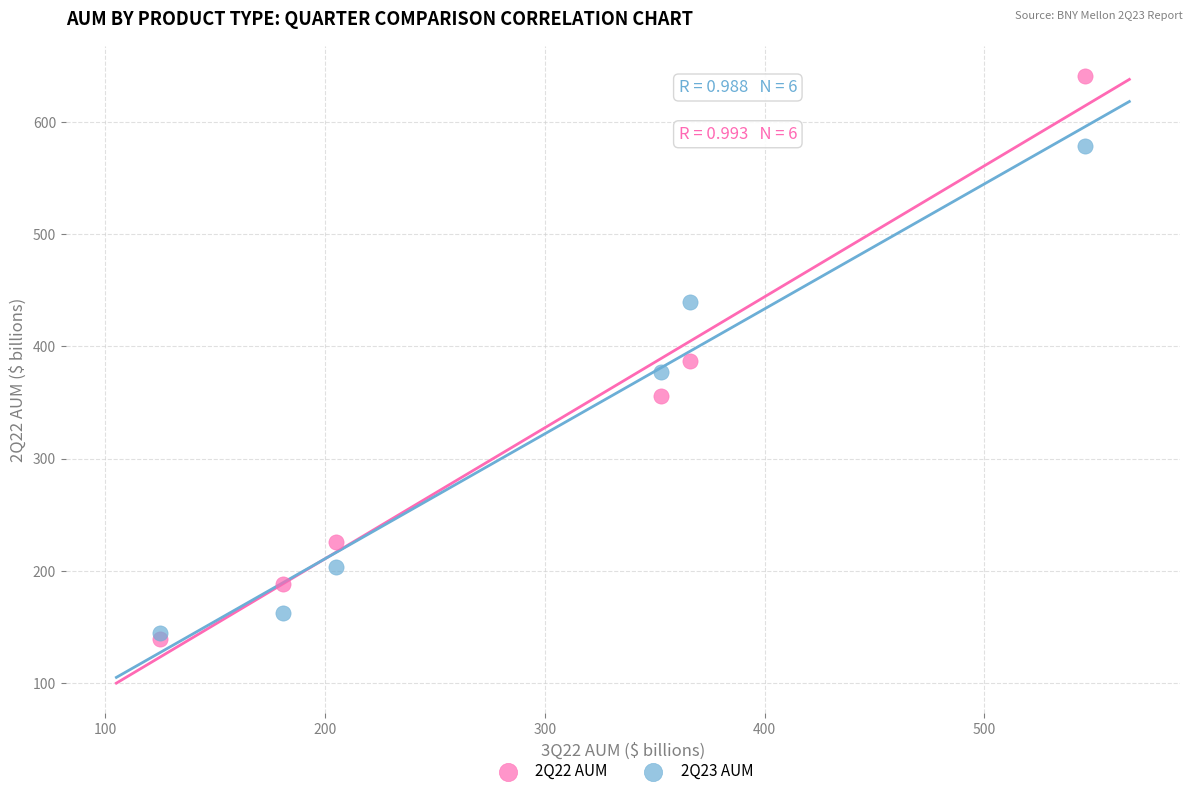

Across all data points, what is the average Y value?

320